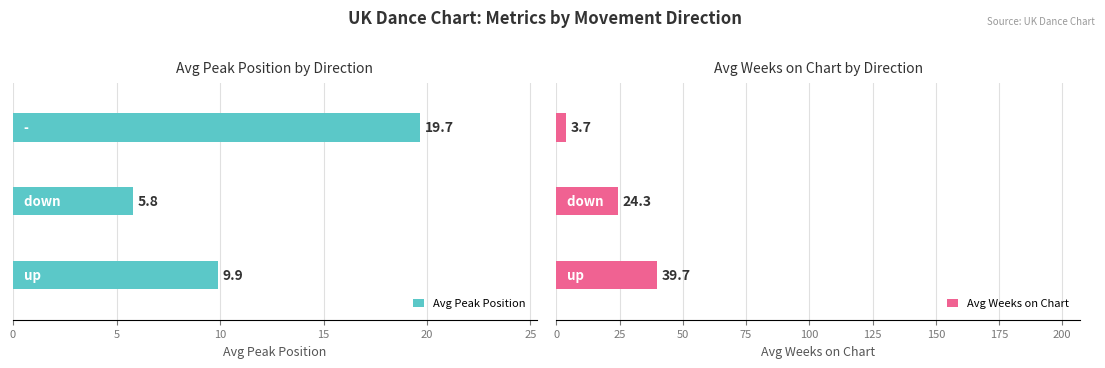

Rank the series at 10 from highest to lowest value.

Avg Peak Position, Avg Weeks on Chart